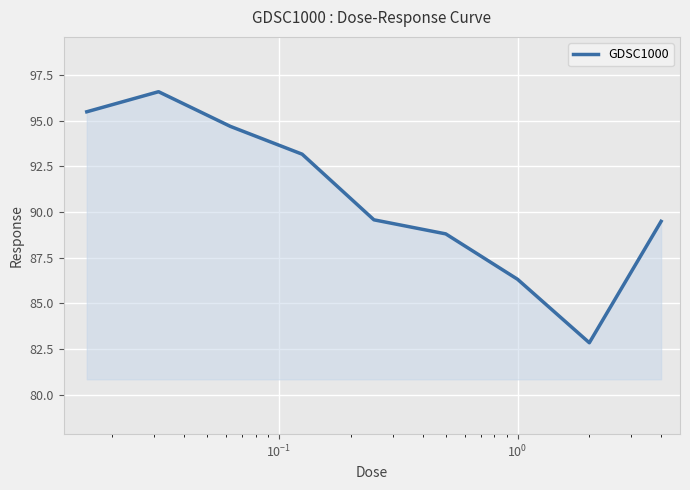

What is the sum of all values?

816.9